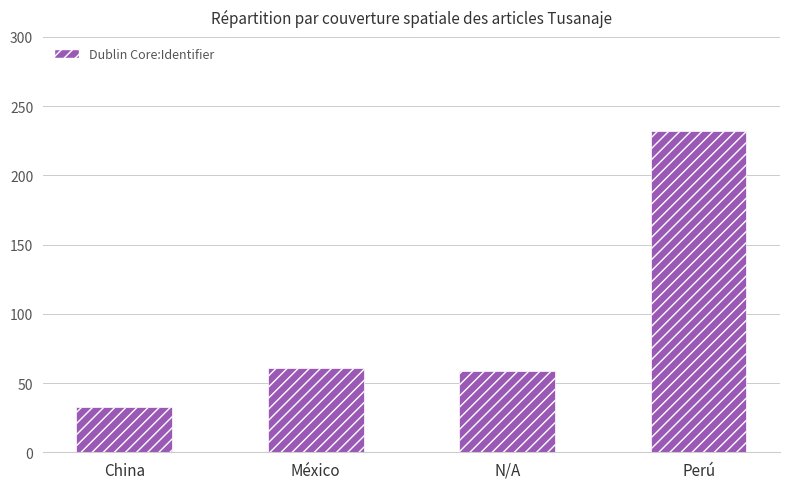

What is the change in value from China to México?

+28